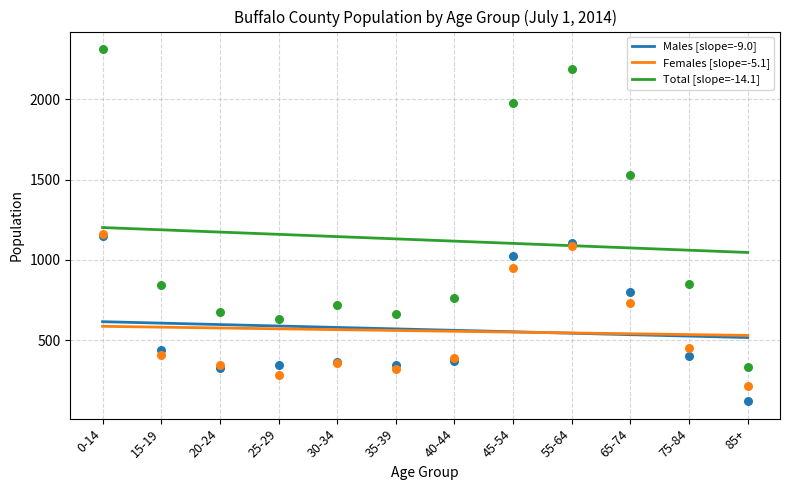

At which category is the sum across all series the highest?

0-14